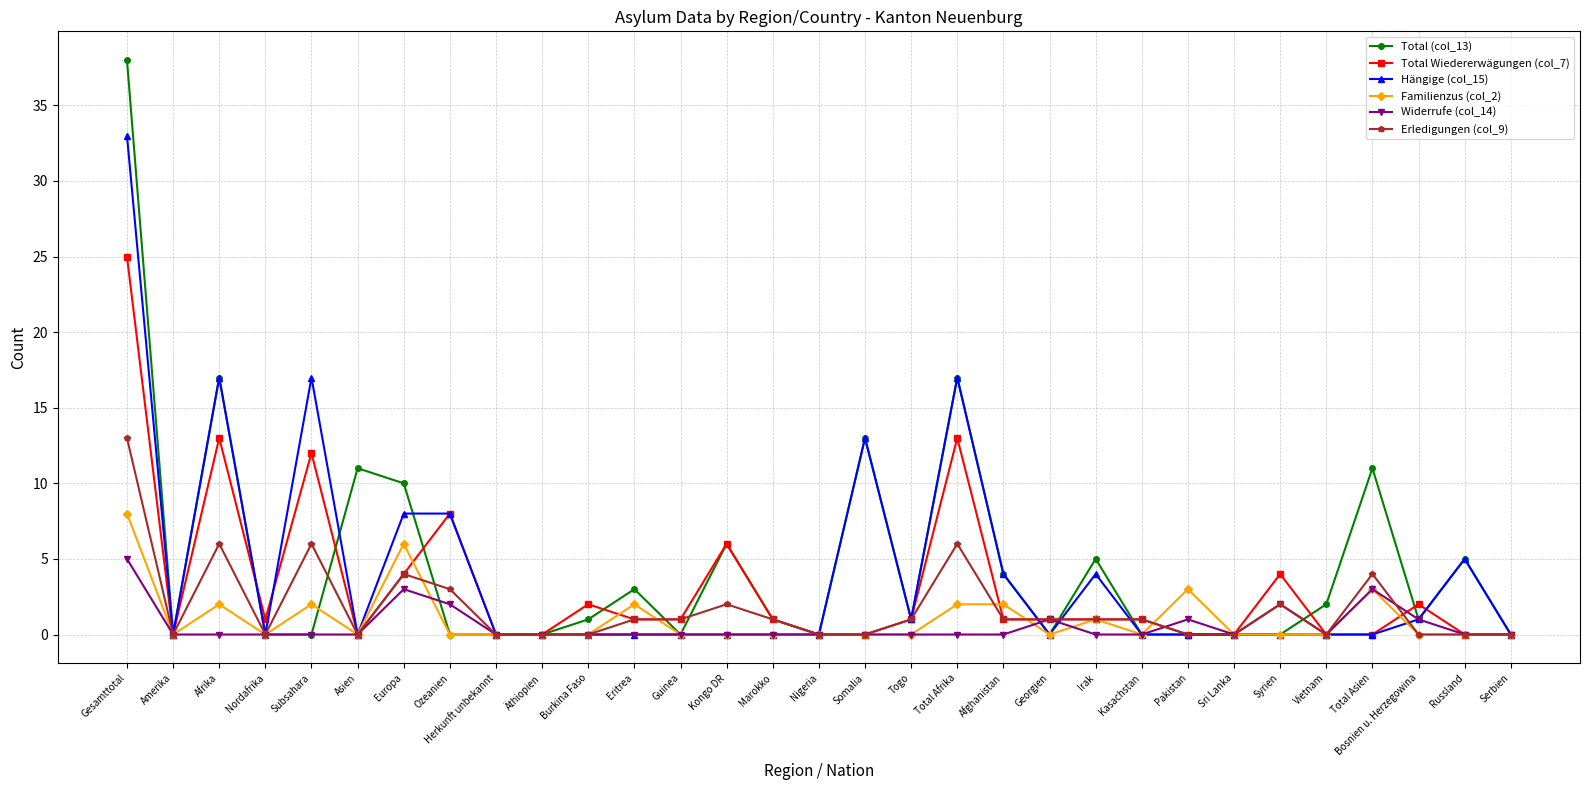

Is this an area chart (filled region under the line)?

No